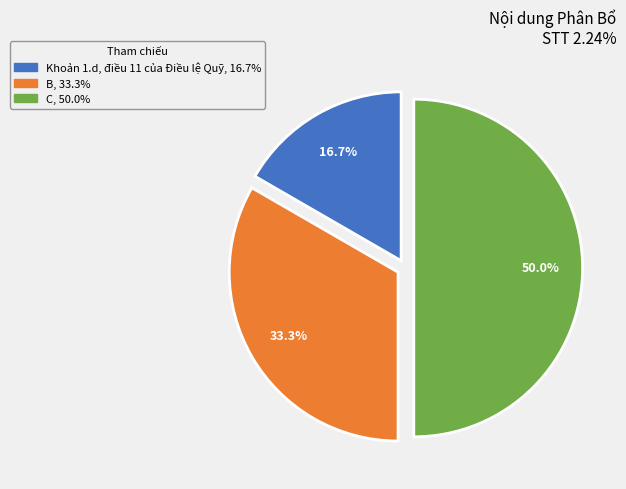

Approximately how many times larger is the value at B compared to C?

0.7